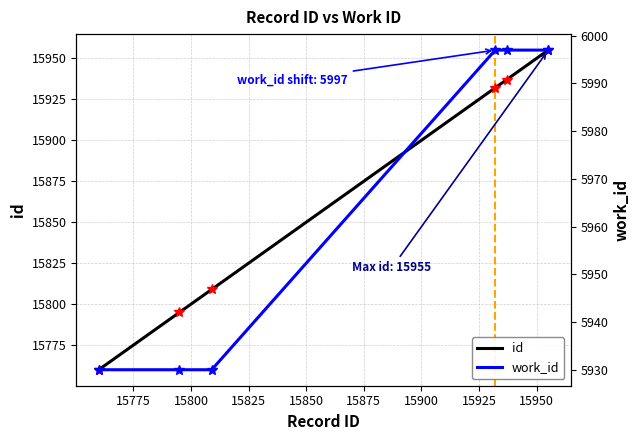

True or false: work_id has more than 0 points higher than both neighbors.

False